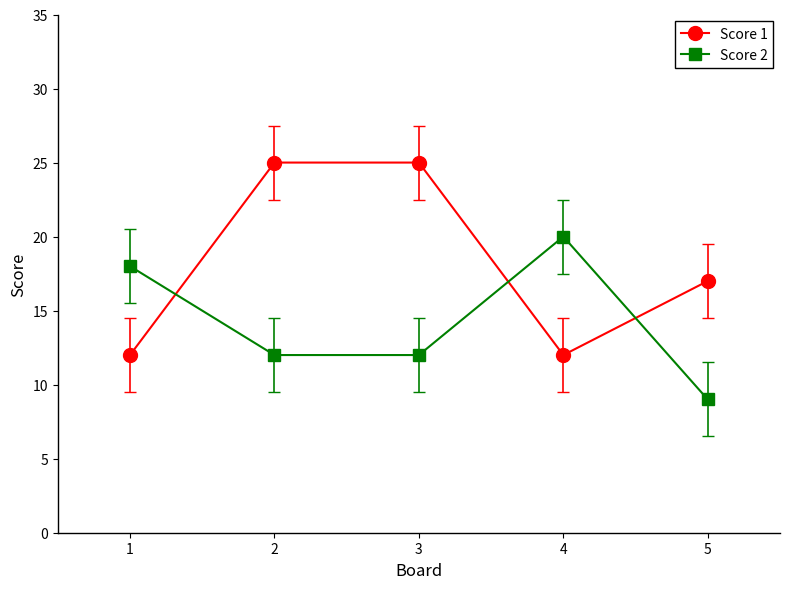

What is the difference between the maximum and minimum values in the Score 1 series?

13